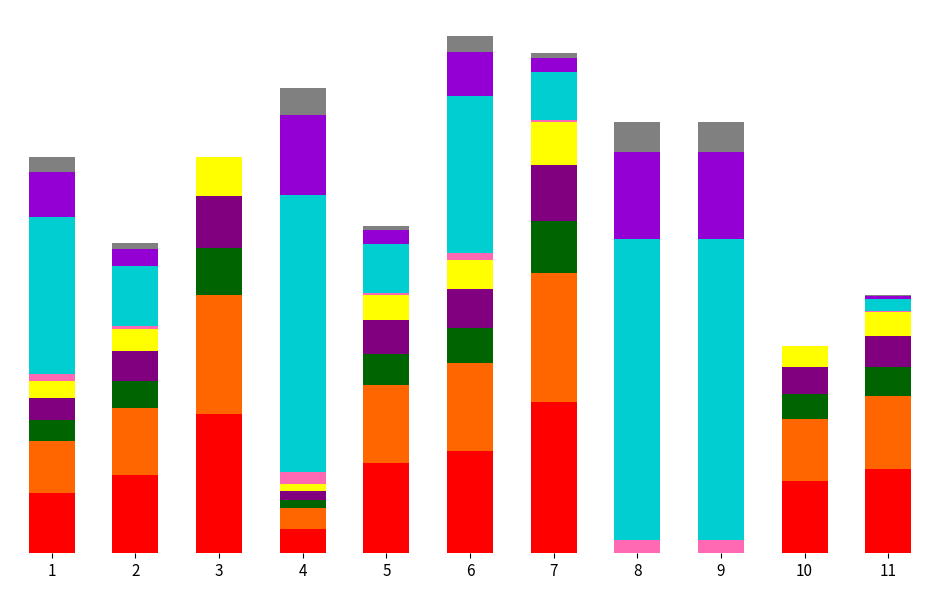

List the labels in order of Score 2 seg 1 value, largest first.

8, 9, 4, 1, 6, 2, 5, 7, 11, 3, 10